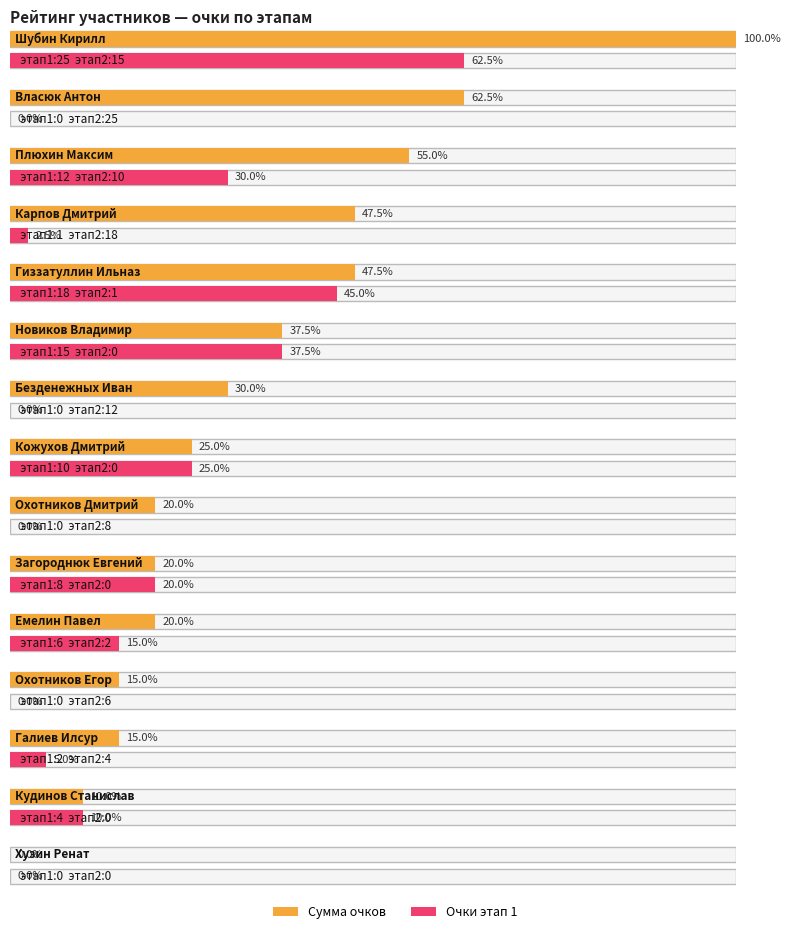

What position from the left is Кудинов Станислав?

14